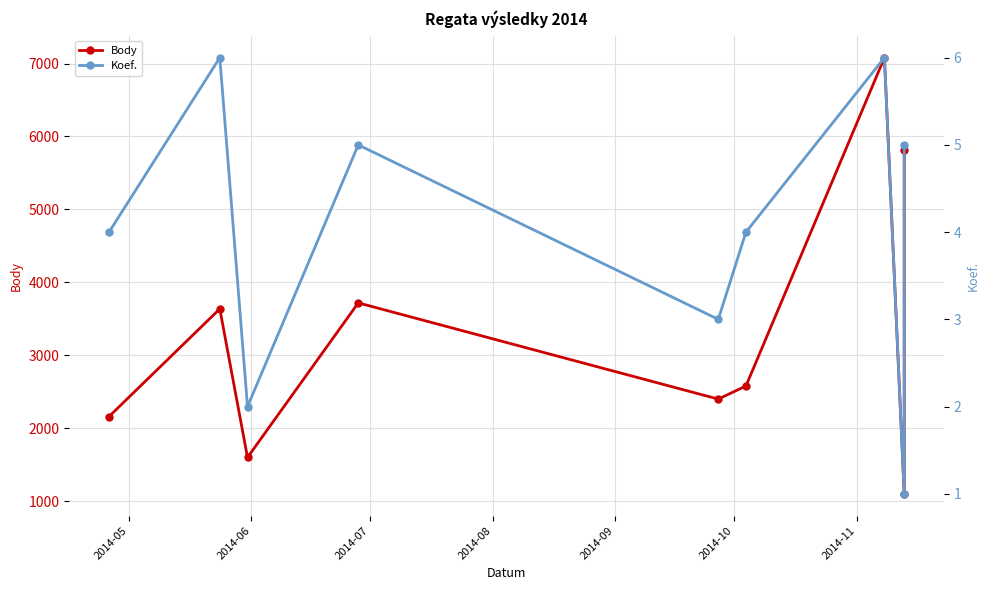

True or false: Koef. has more than 2 points higher than both neighbors.

True